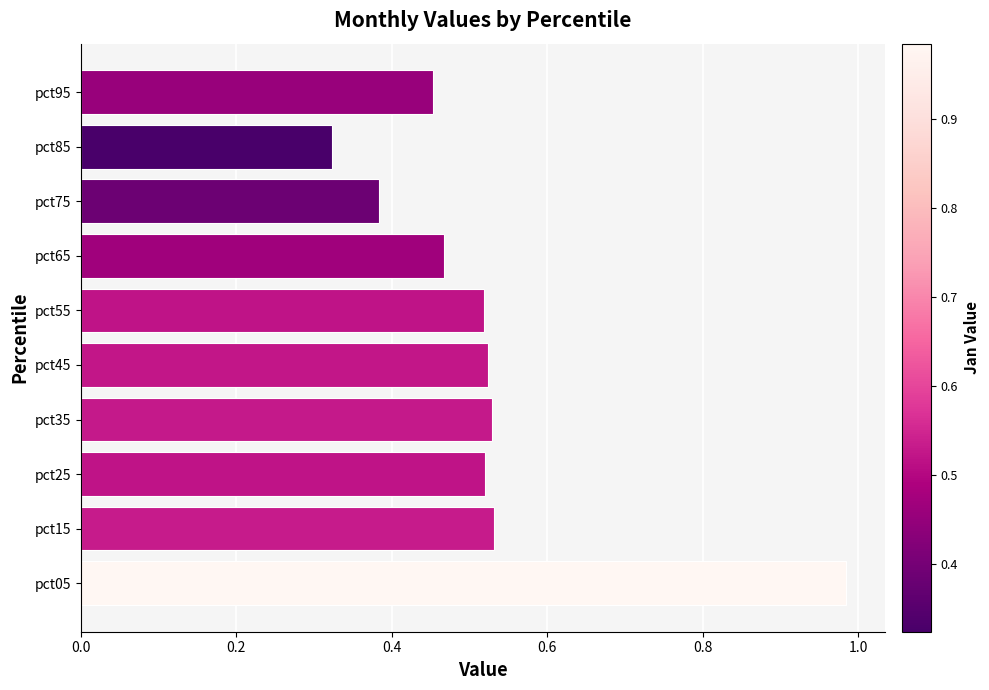

Which has a higher value, pct65 or pct85?

pct65